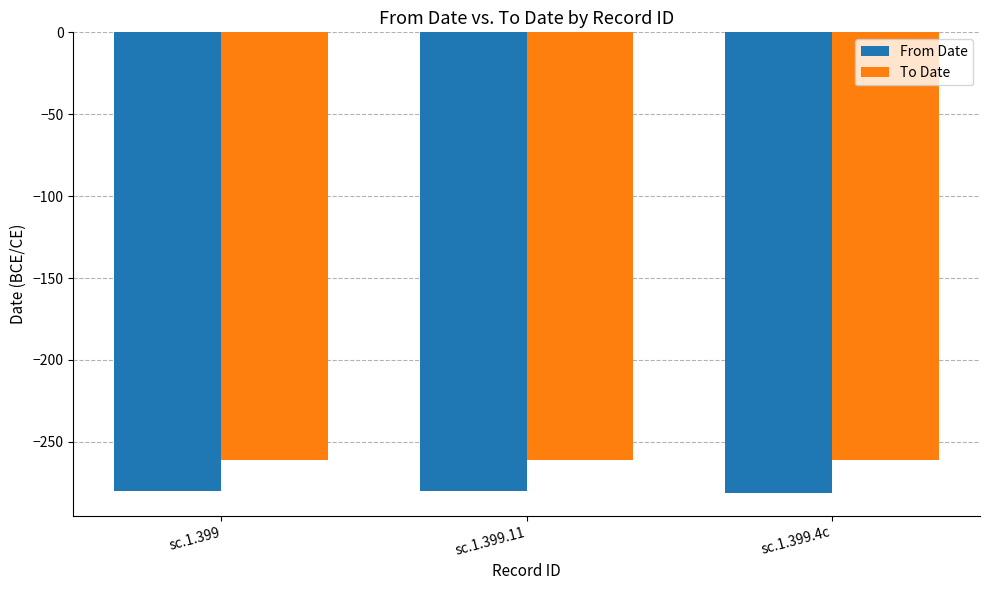

What is the minimum value shown in the chart?

-281